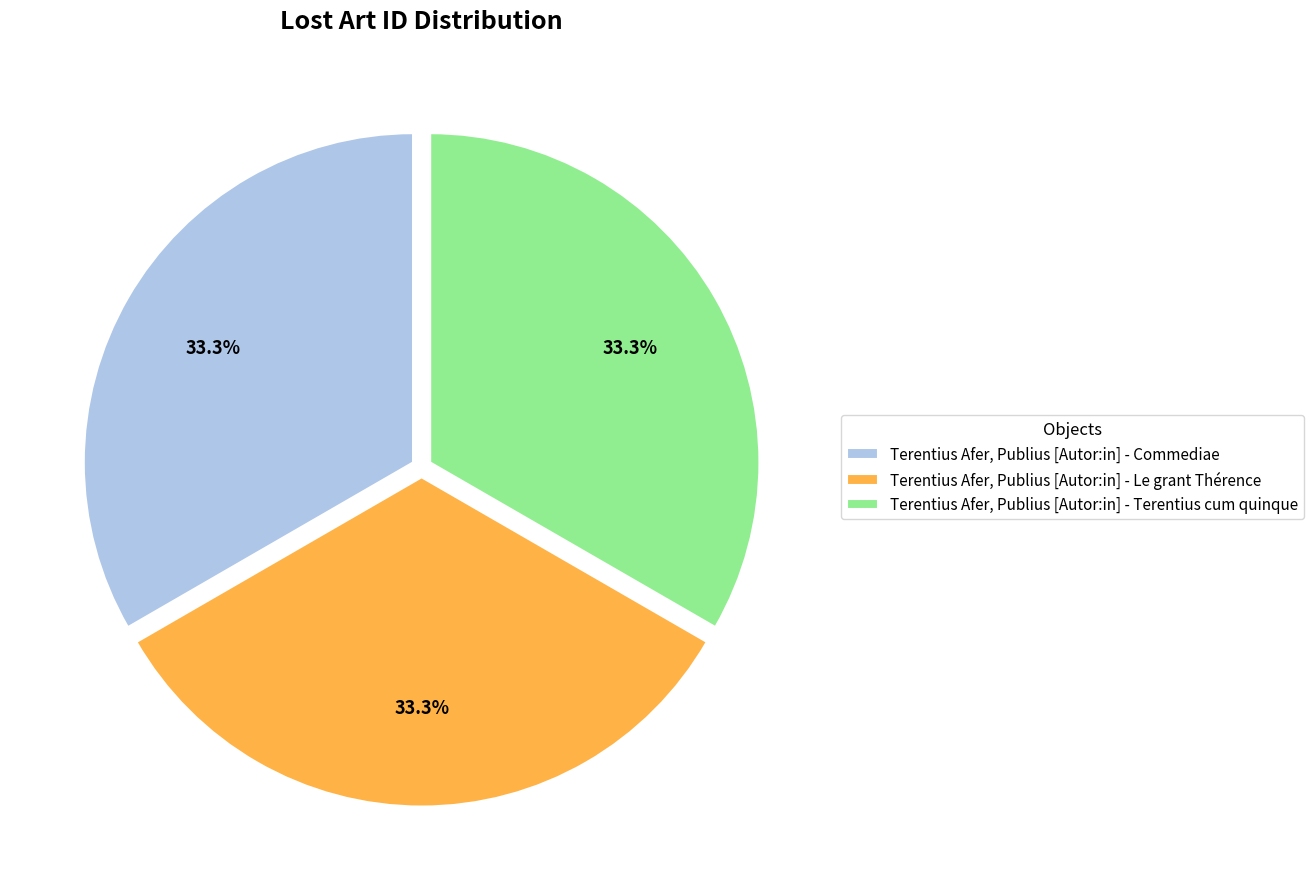

Does Terentius Afer, Publius [Autor:in] - Commediae account for over 50% of the chart?

No